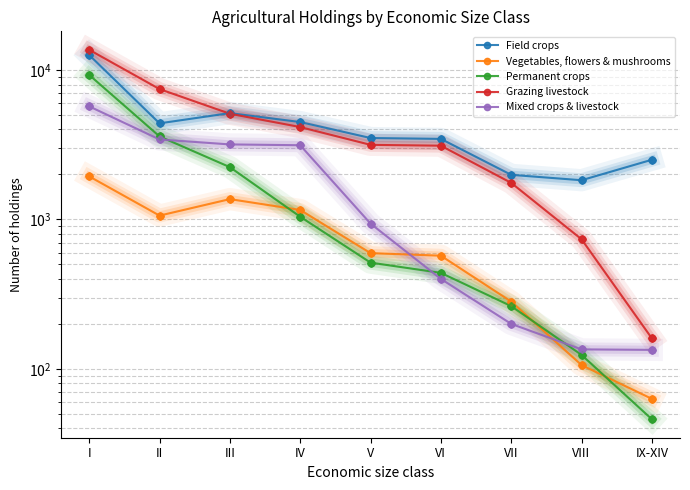

Which series has the largest total across all categories?

Field crops